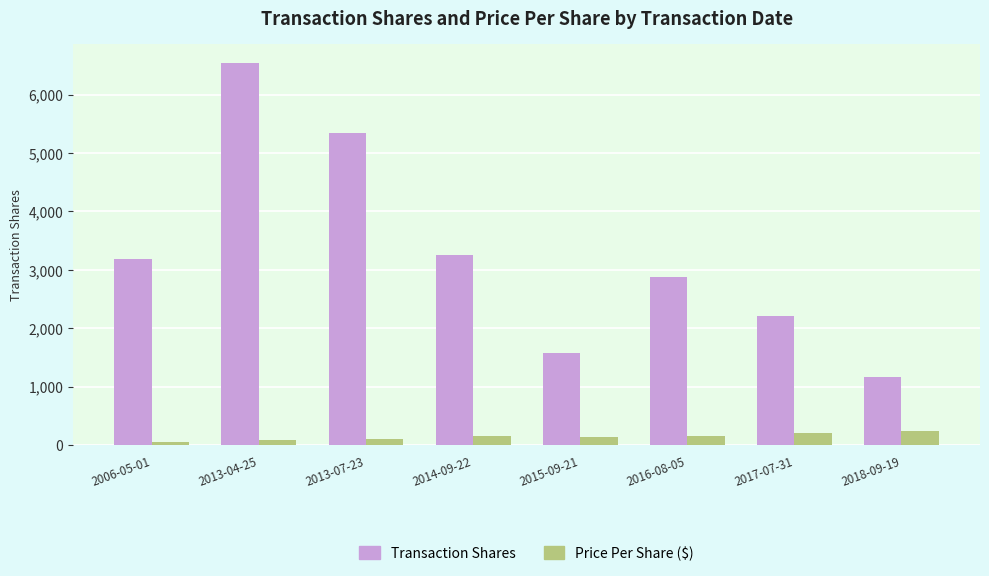

What is the sum of all Price Per Share ($) values?

1176.5